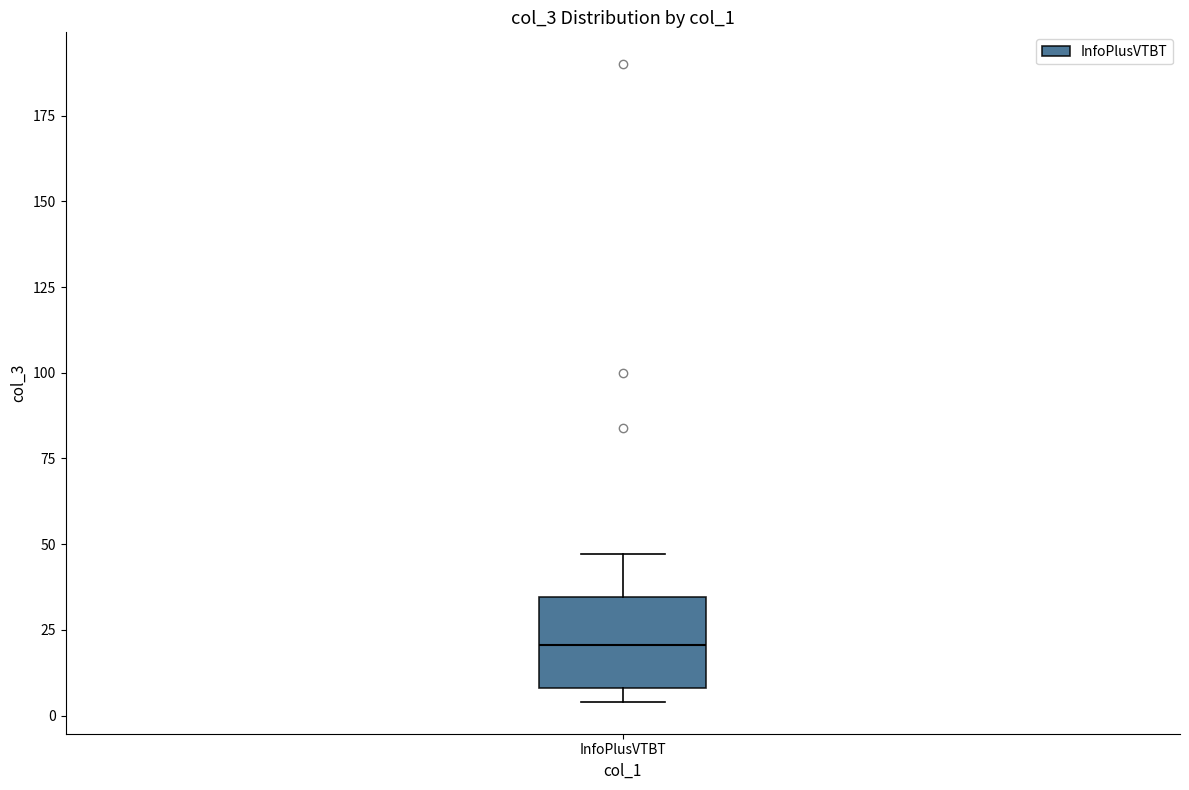

Read this box plot against the y-axis: the position of the median line, the range covered by the box, and the ends of both whiskers. The values are not printed on the chart, so give them approximately, as read against the axis.

median 20, box 10 to 35, whiskers 5 to 45